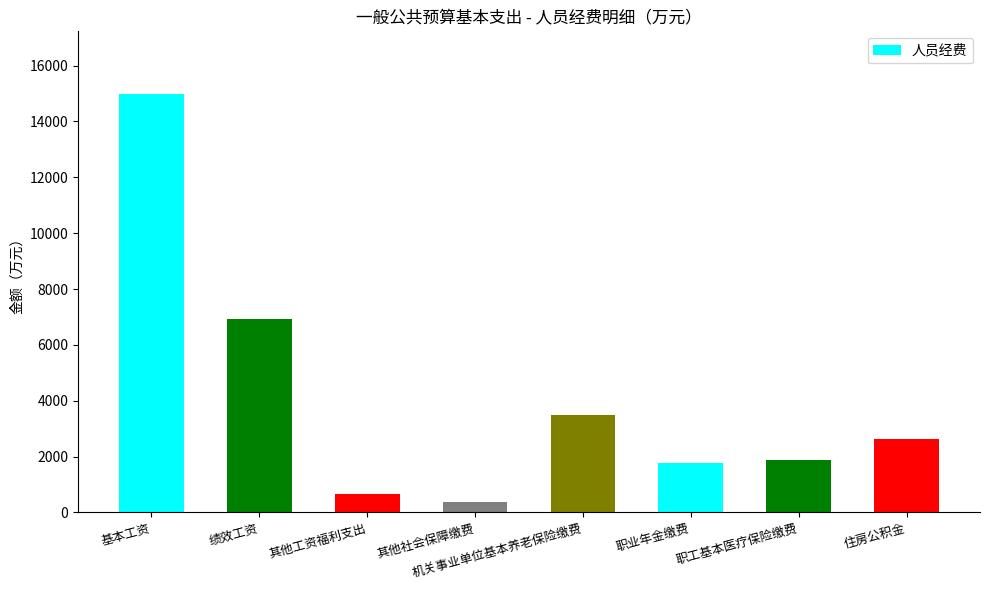

At which category does the chart reach its minimum across all series?

其他社会保障缴费